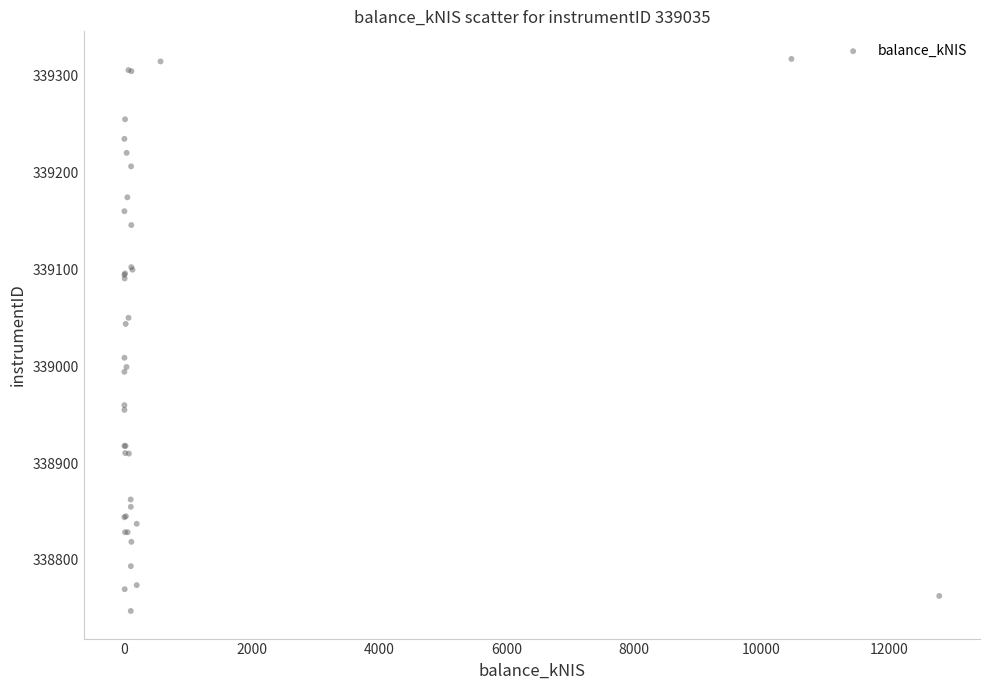

What Y value in the scatter plot is closest to 339032?

339043.5